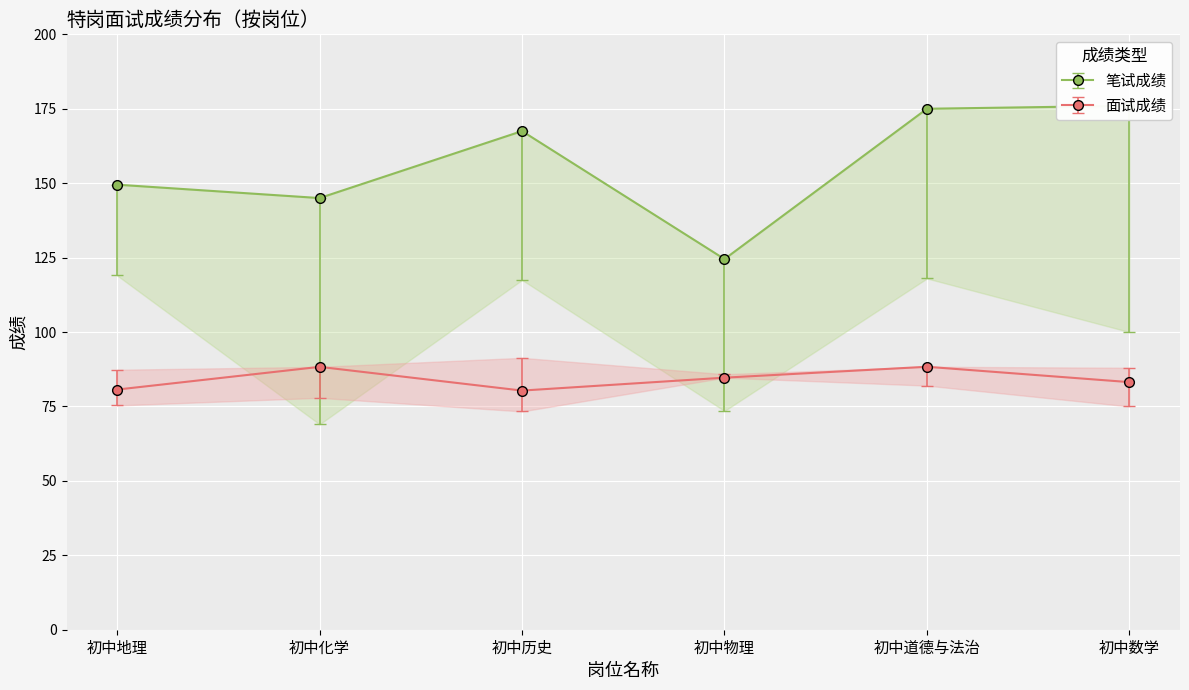

What is the average value of the 笔试成绩 series?

156.2